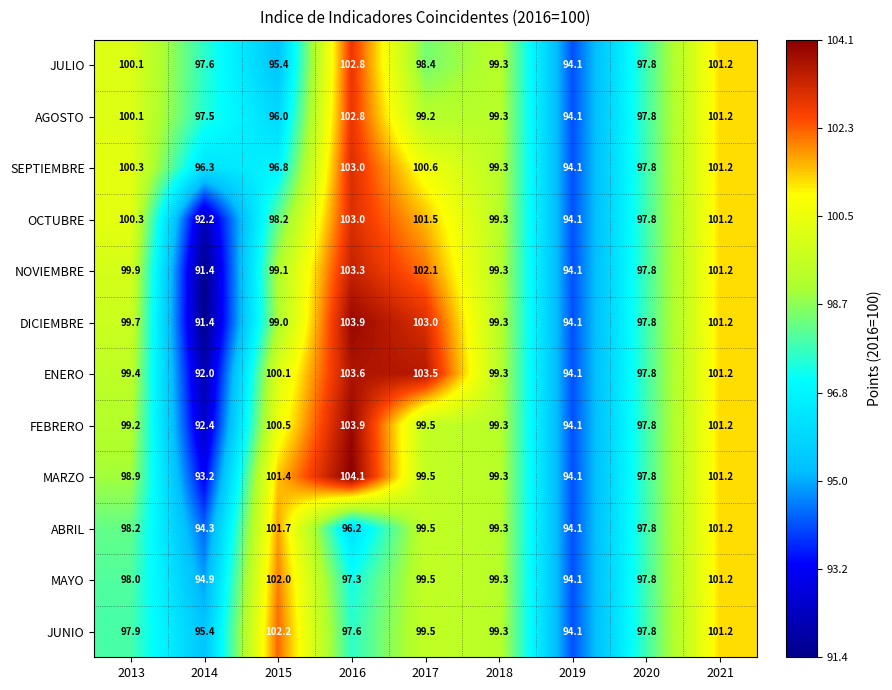

Is it true that JULIO equals 139.8 at 2014?

False